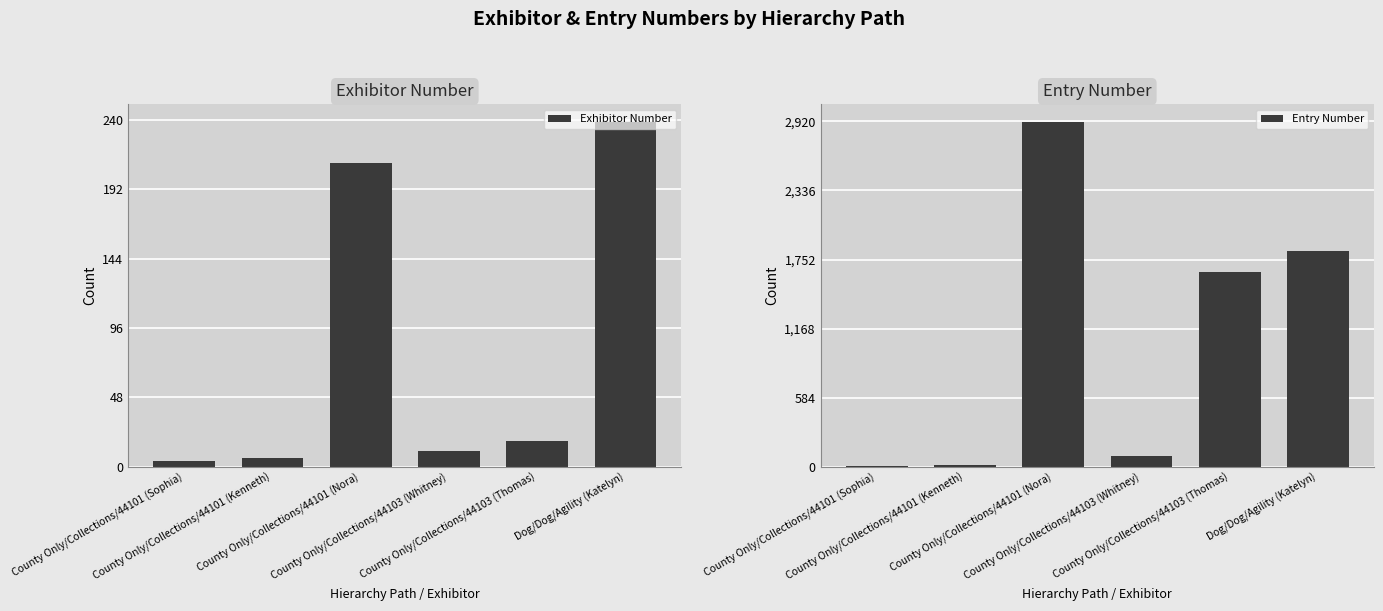

Between County Only/Collections/44101 (Kenneth) and Dog/Dog/Agility (Katelyn), which series saw the biggest shift?

Entry Number